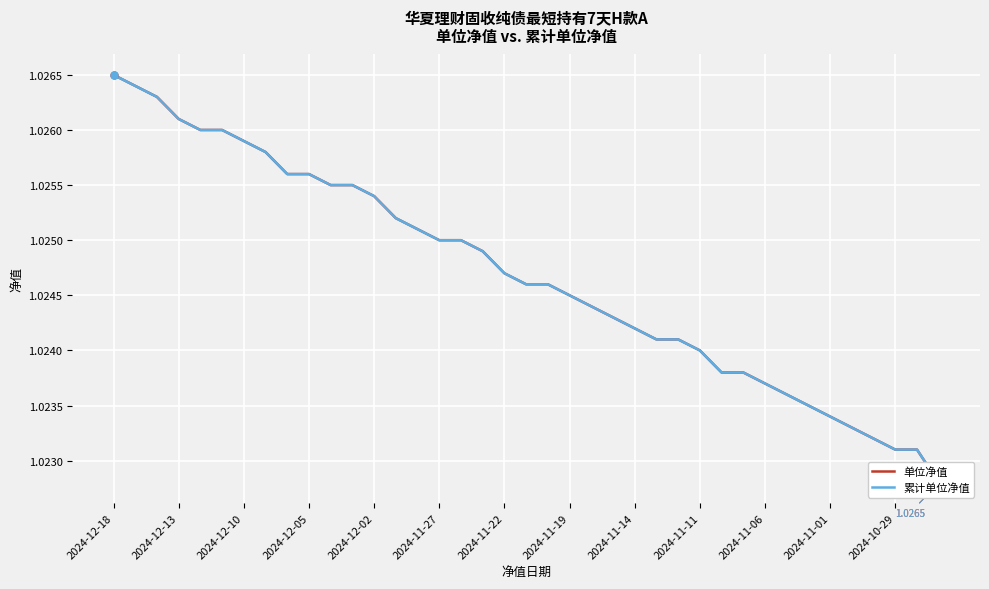

What are all the series names shown in the legend?

单位净值, 累计单位净值